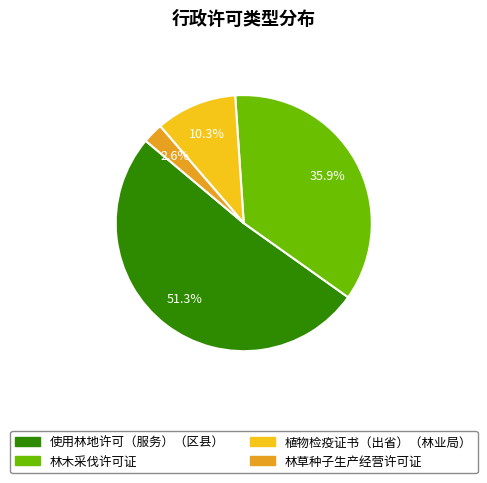

To the nearest percent, what is the difference between the largest and smallest slice percentages?

49%